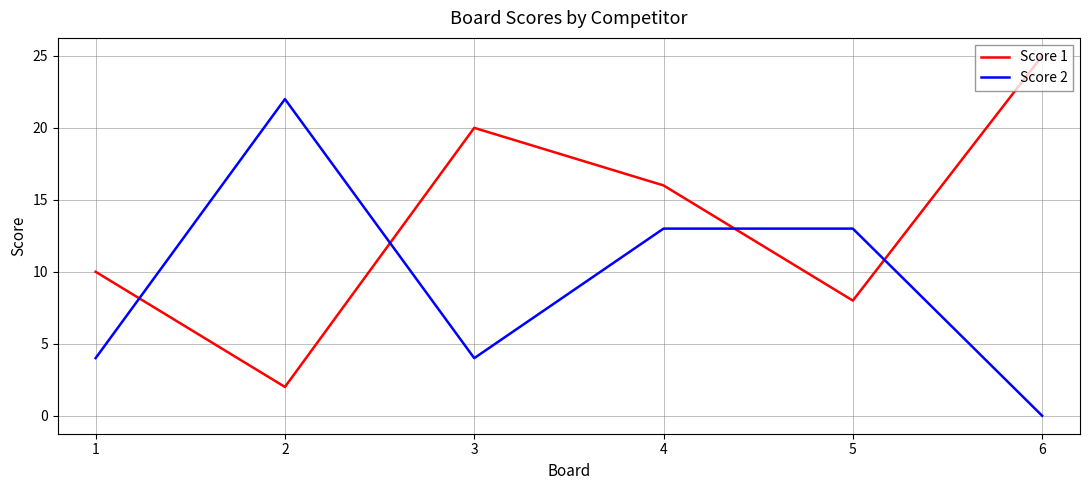

After their last crossing, which series has the higher values: Score 1 or Score 2?

Score 1